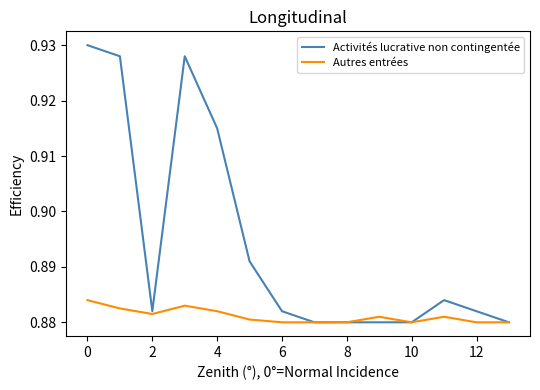

Which series has the largest total across all categories?

Activités lucrative non contingentée